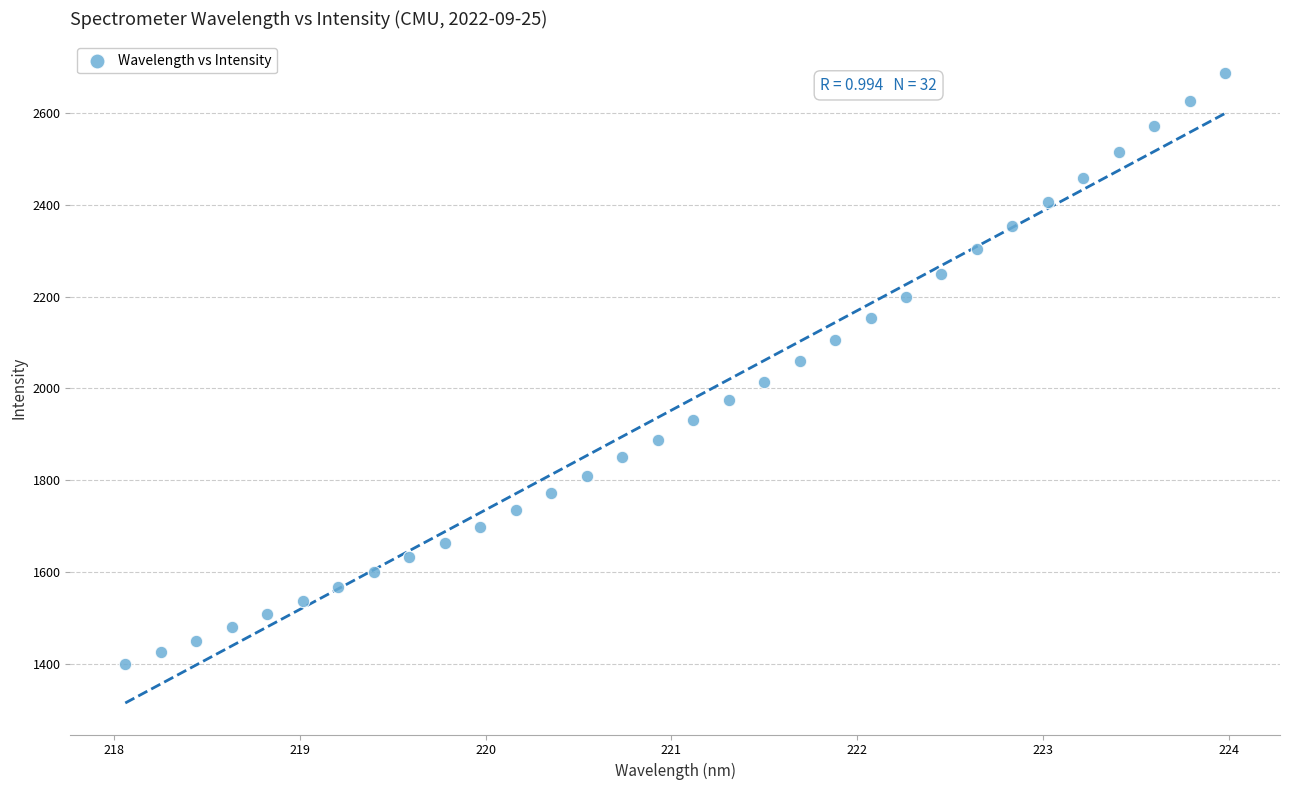

What is the range of X values (max minus min)?

5.9